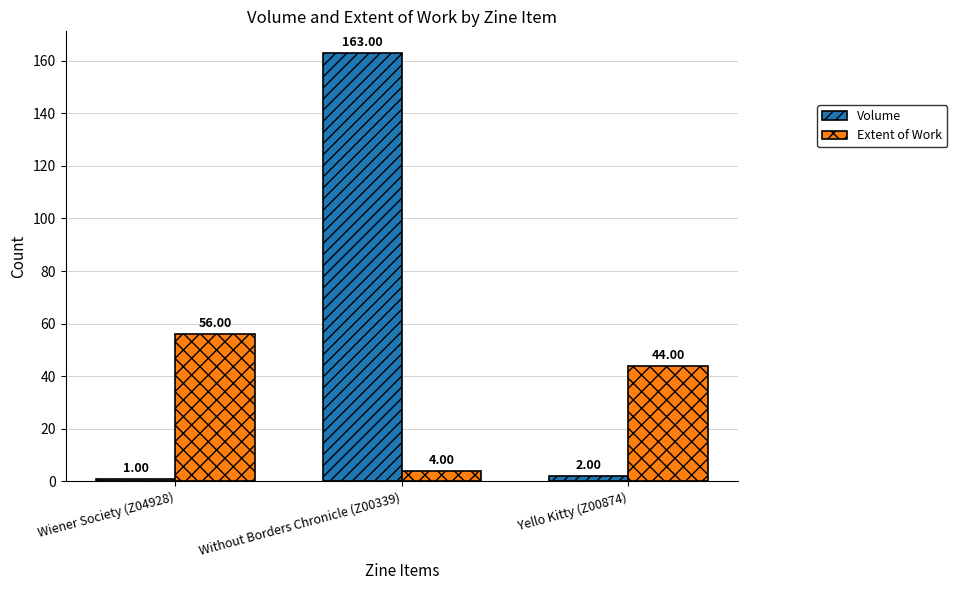

Where does the Extent of Work series first go above 44?

Wiener Society (Z04928)